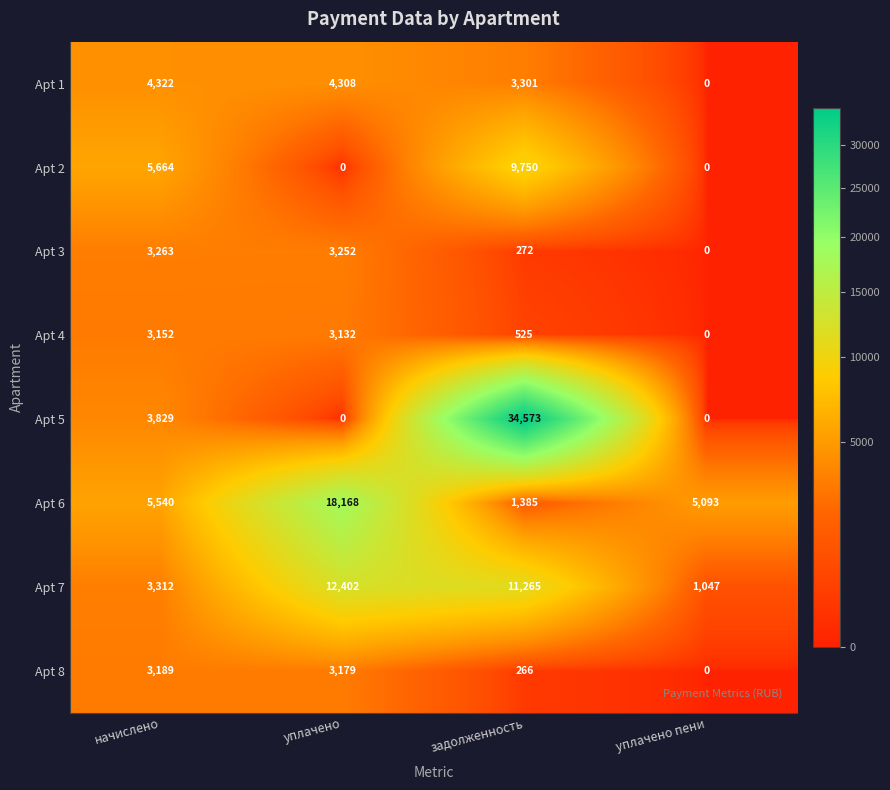

Which series has the widest spread of values?

Apt 5